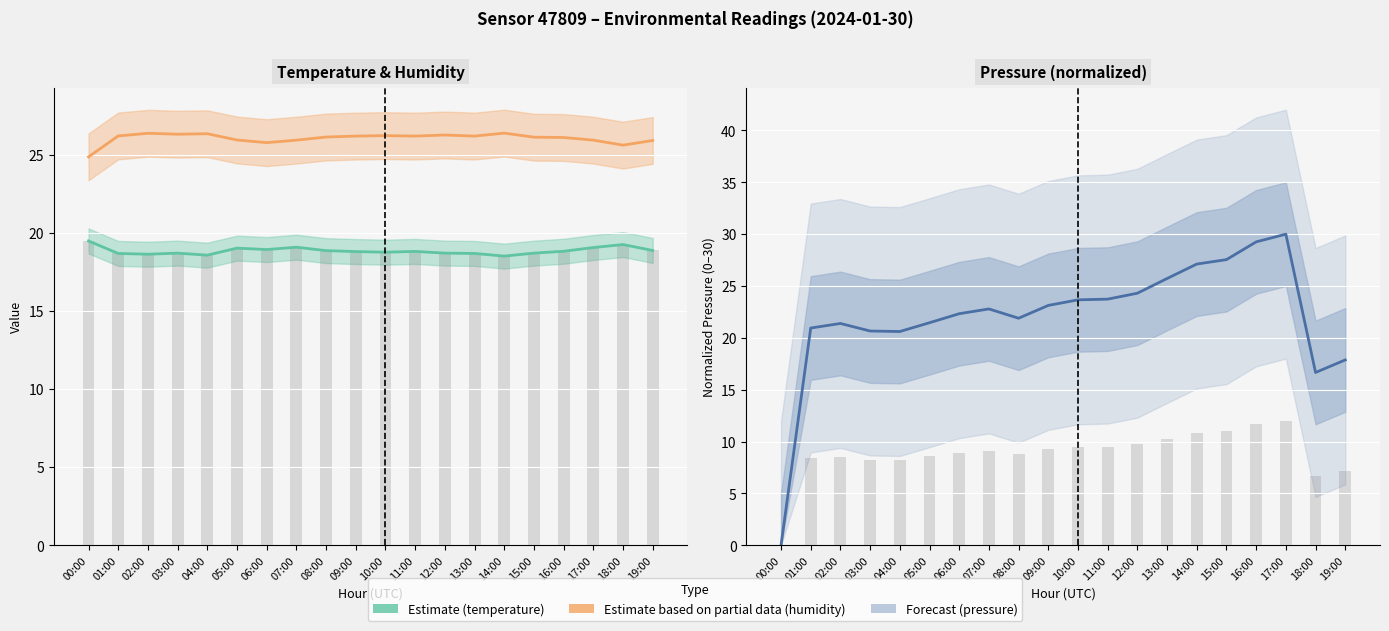

Which series has the largest total across all categories?

Estimate based on partial data (humidity %)